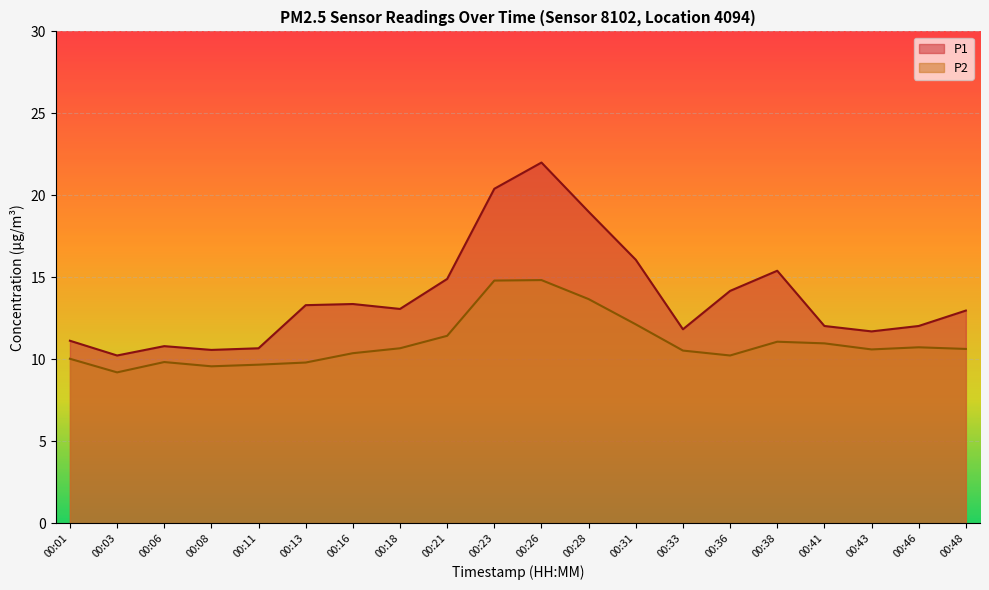

At which category does P1 reach its first local peak?

00:06